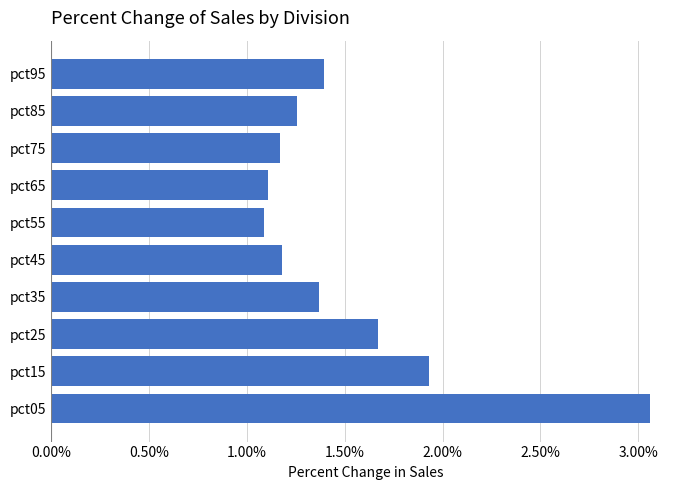

At which label is the value closest to 2?

pct15